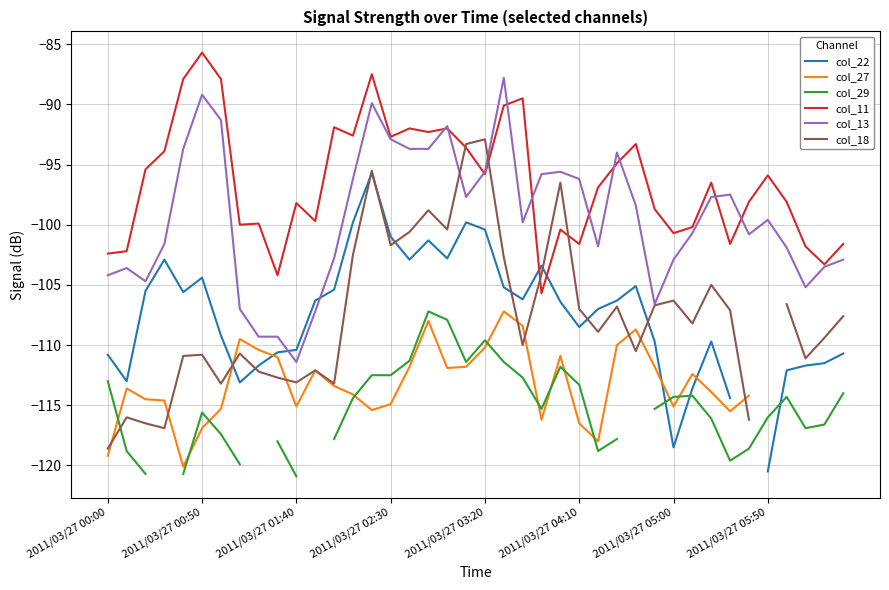

What are all the series names shown in the legend?

col_22, col_27, col_29, col_11, col_13, col_18